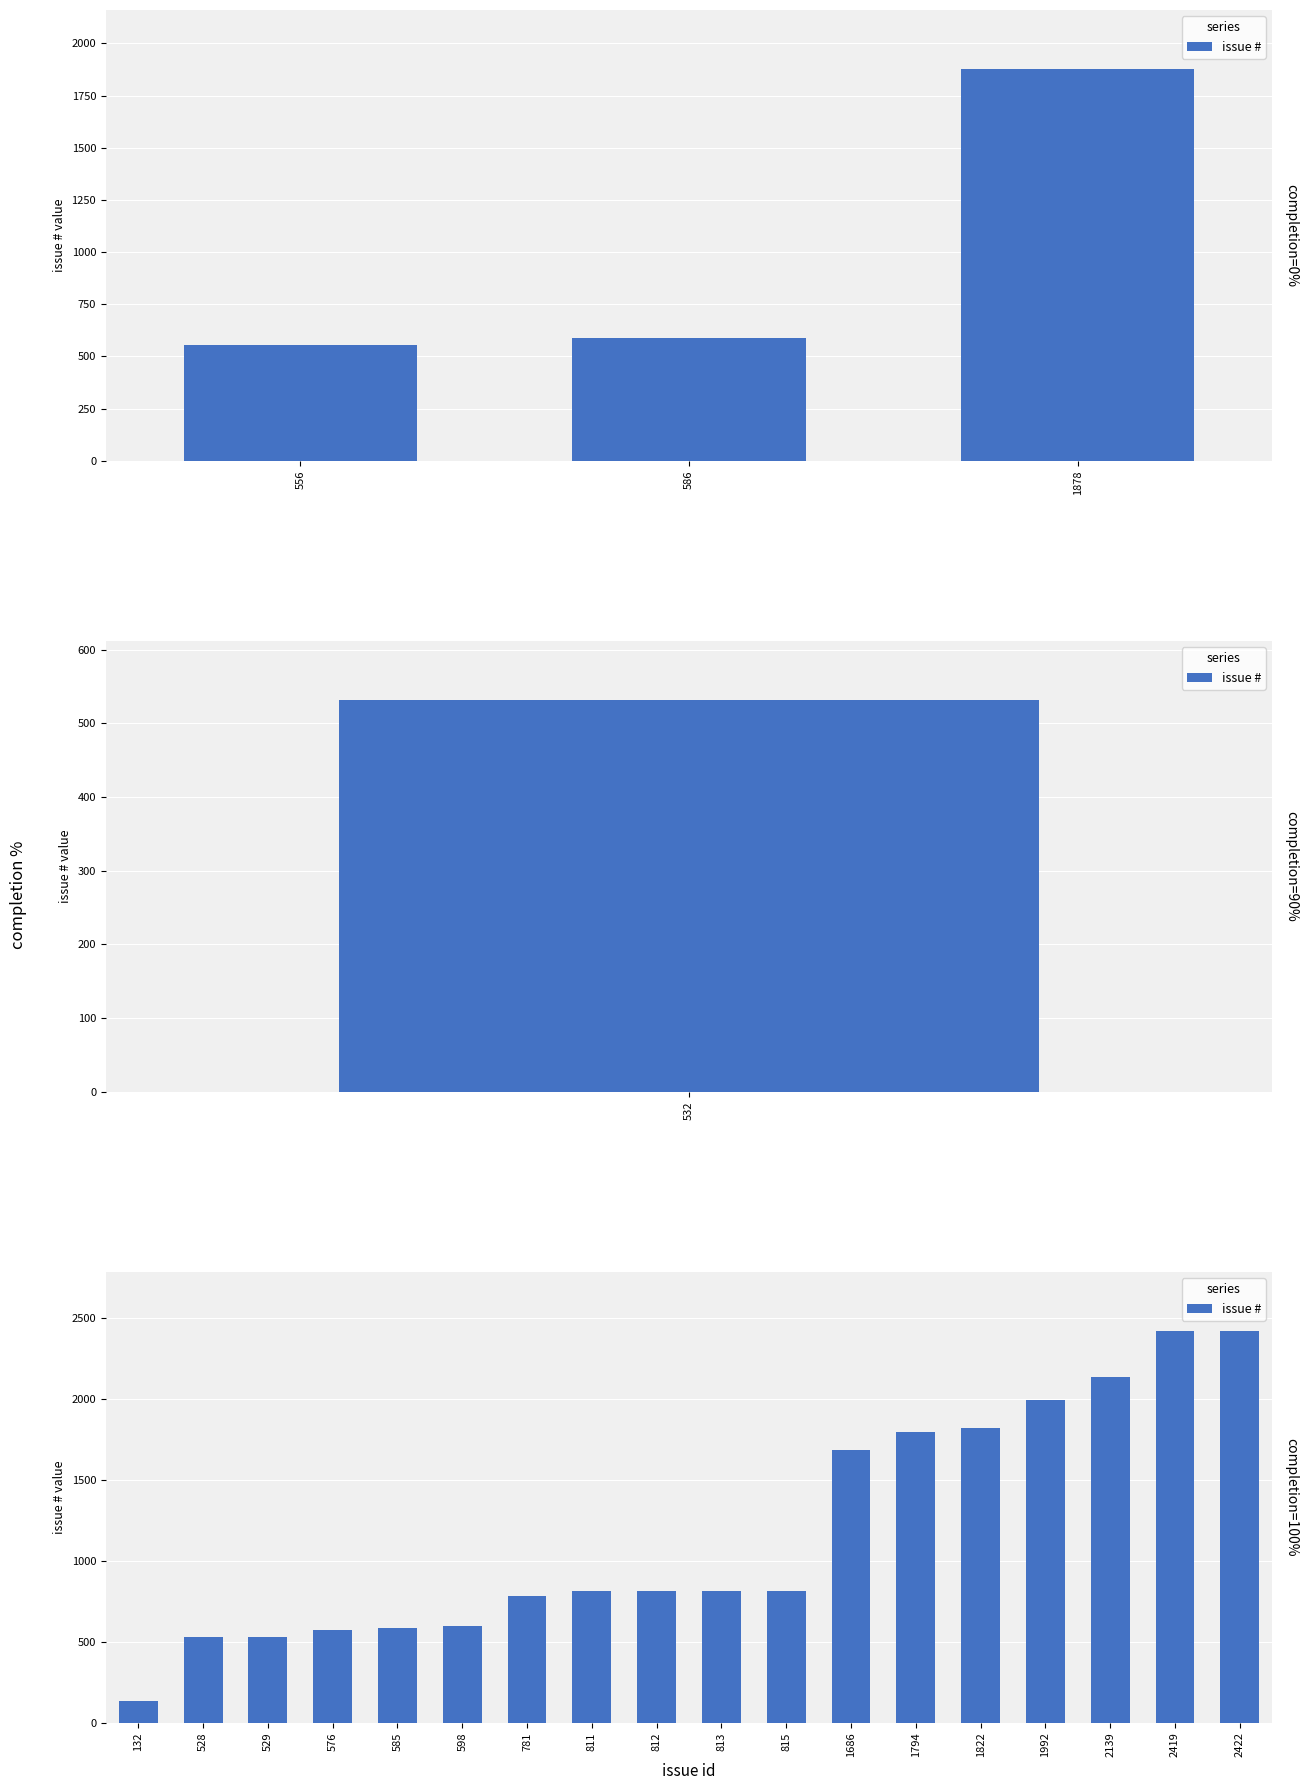

Count the number of data series in this chart.

1